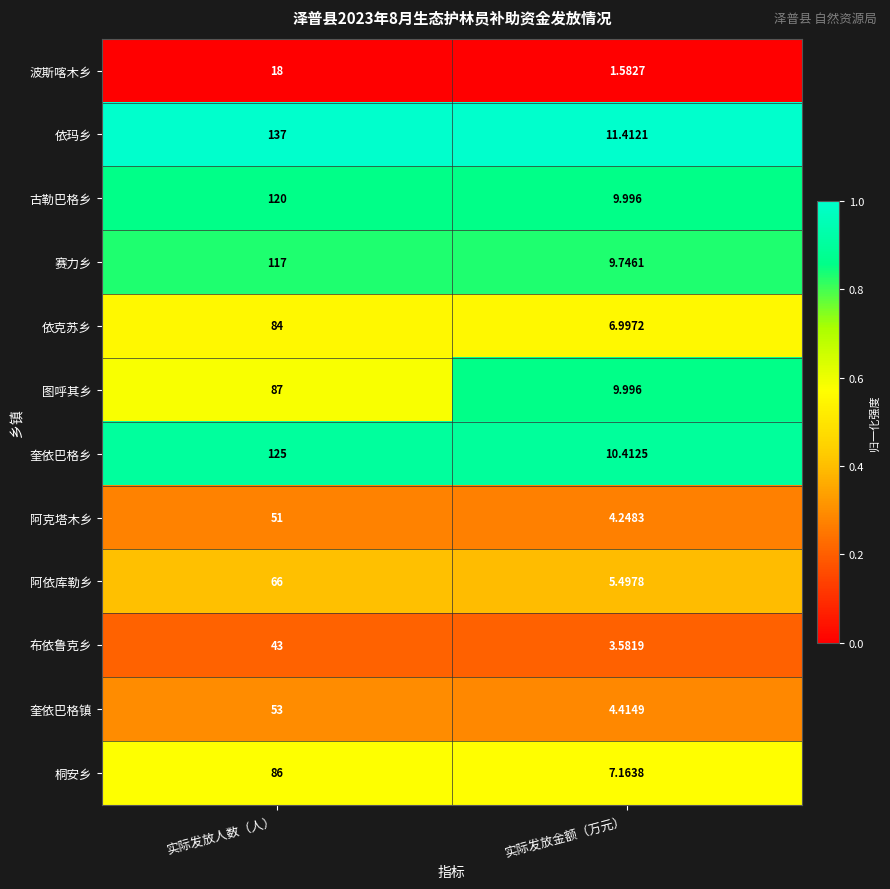

Which category has the lowest value in the 依玛乡 series?

实际发放金额（万元）